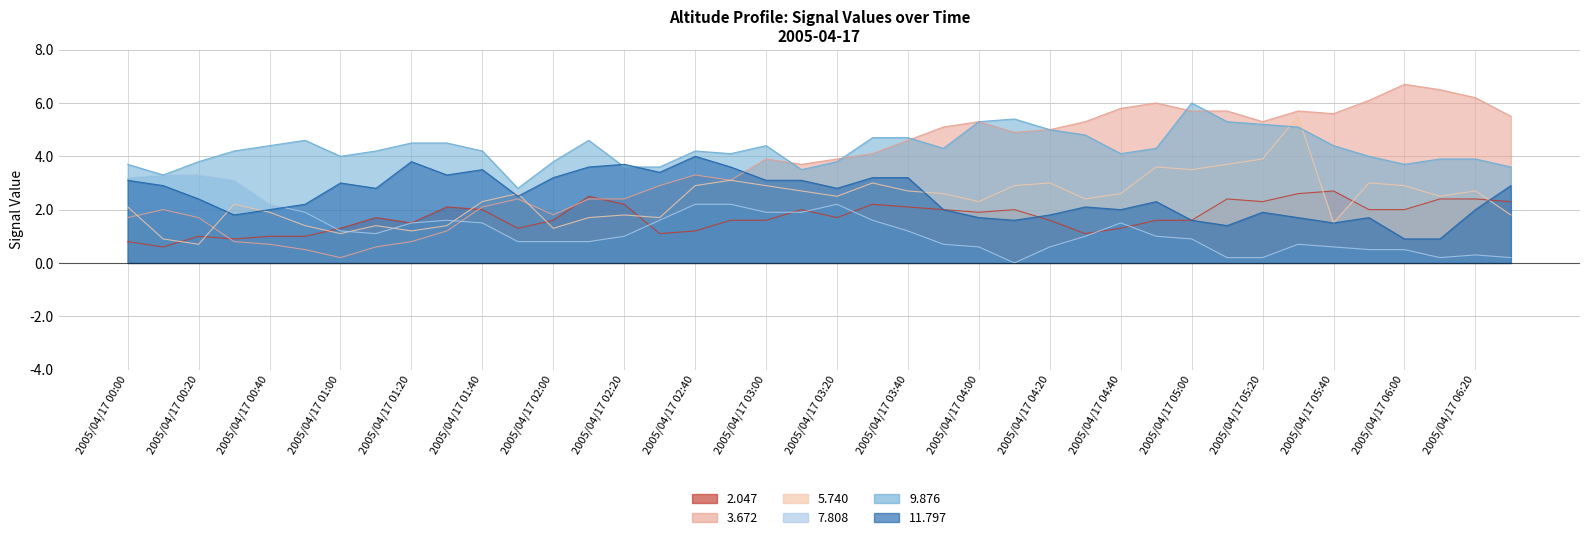

At which category does the chart reach its peak across all series?

2005/04/17 06:00